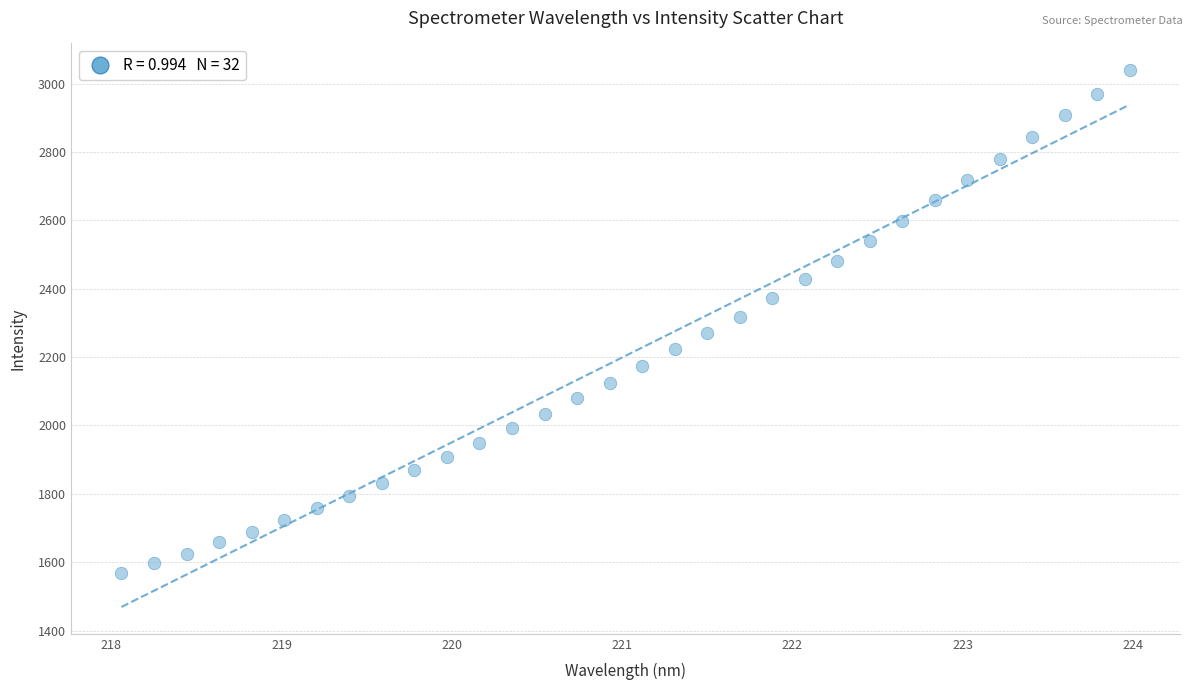

What is the range of X values (max minus min)?

5.9